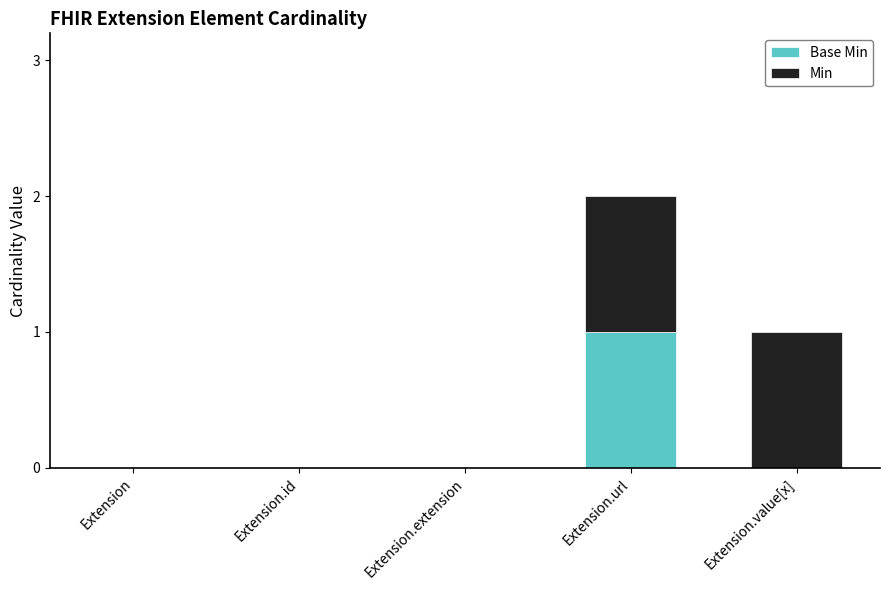

At which category is the sum across all series the highest?

Extension.url